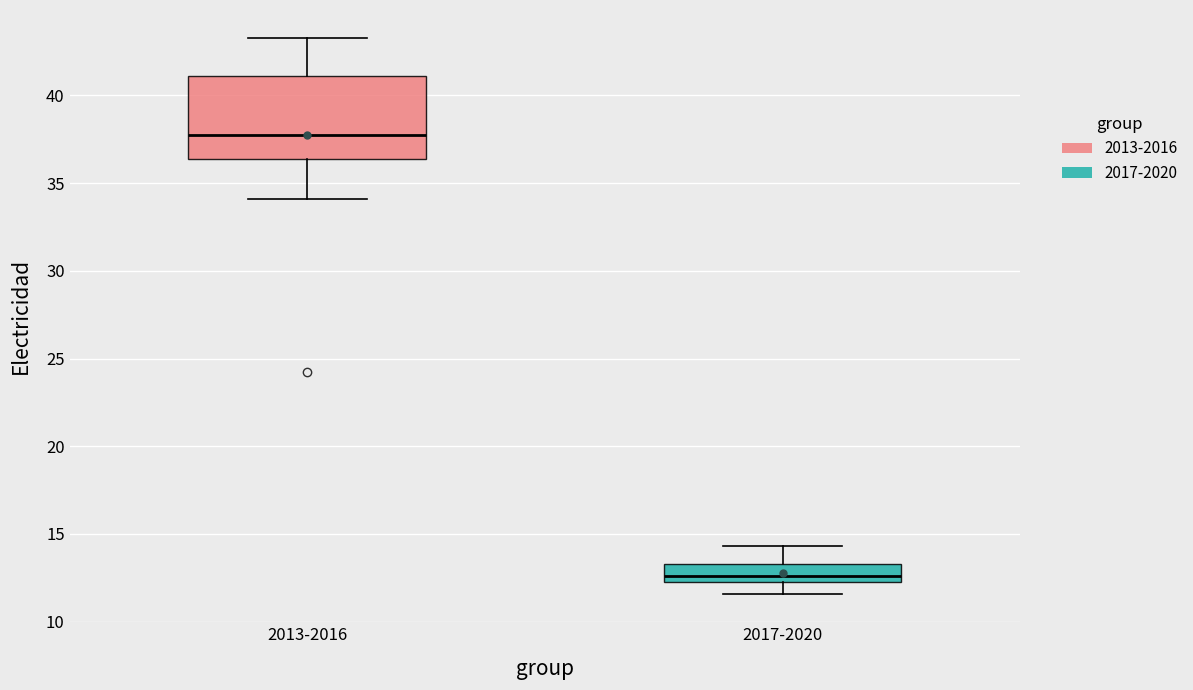

Reading left to right, transcribe this box plot: for each box, give where its median line is, the range the box spans, and where its two whiskers end, as read against the y-axis. The values are not printed on the chart, so give them approximately, as read against the axis.

2013-2016: median 37.5, box 36.5 to 41.0, whiskers 34.0 to 43.5
2017-2020: median 12.5, box 12.0 to 13.5, whiskers 11.5 to 14.5